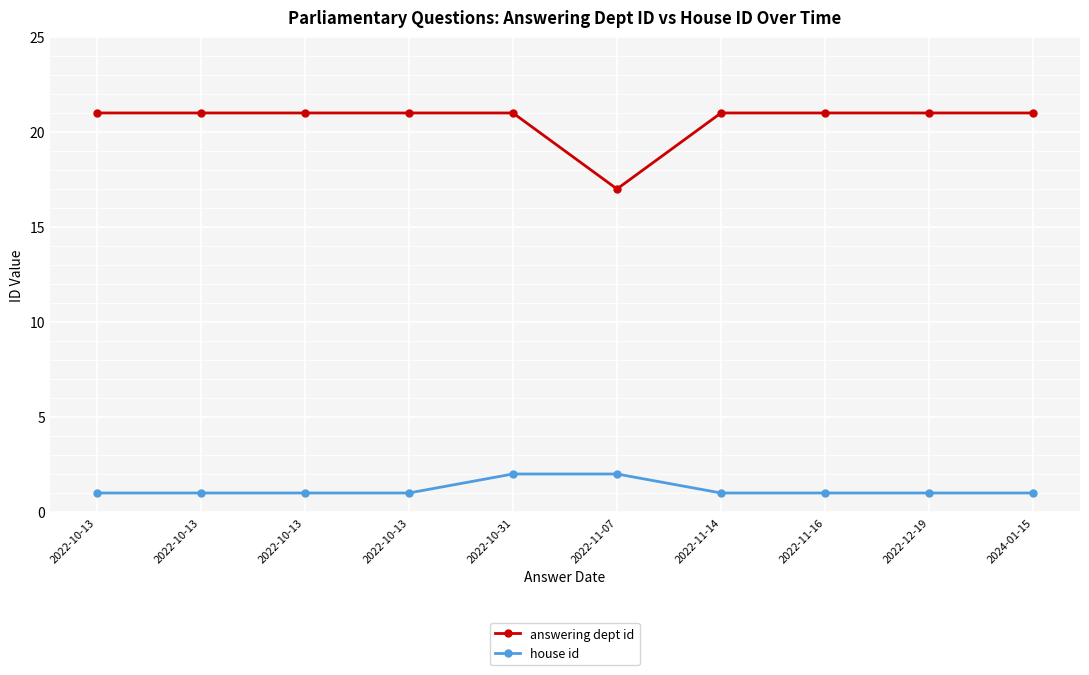

What are all the series names shown in the legend?

answering dept id, house id